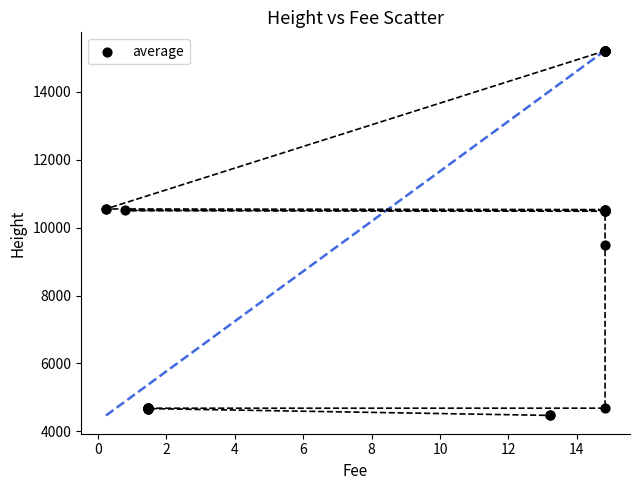

What Y value in the scatter plot is closest to 9843?

9493